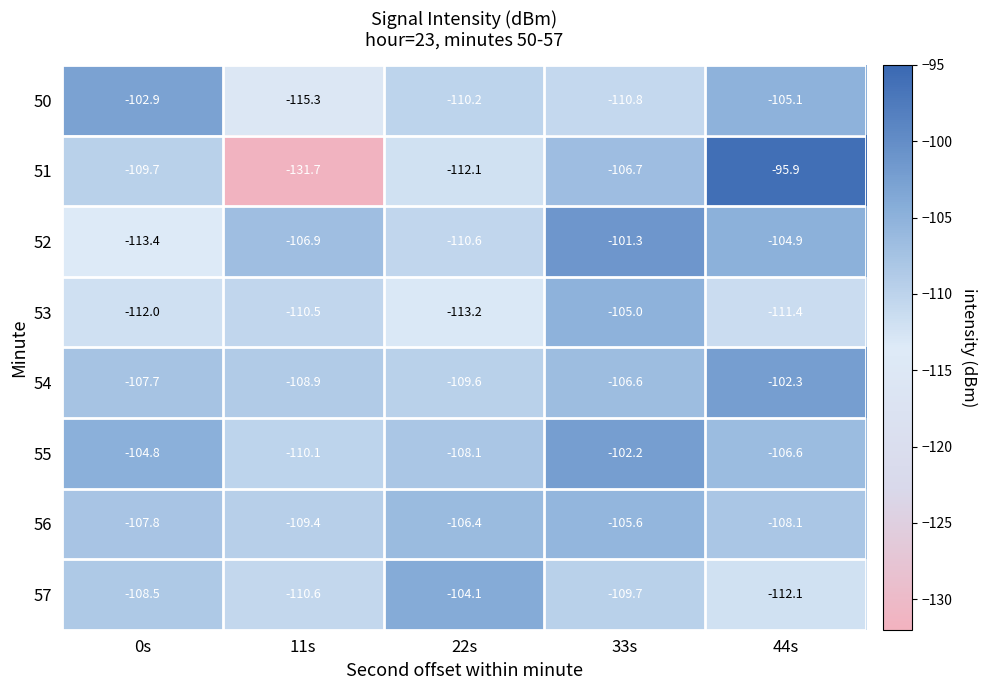

At which label does 52 first exceed -106?

33s